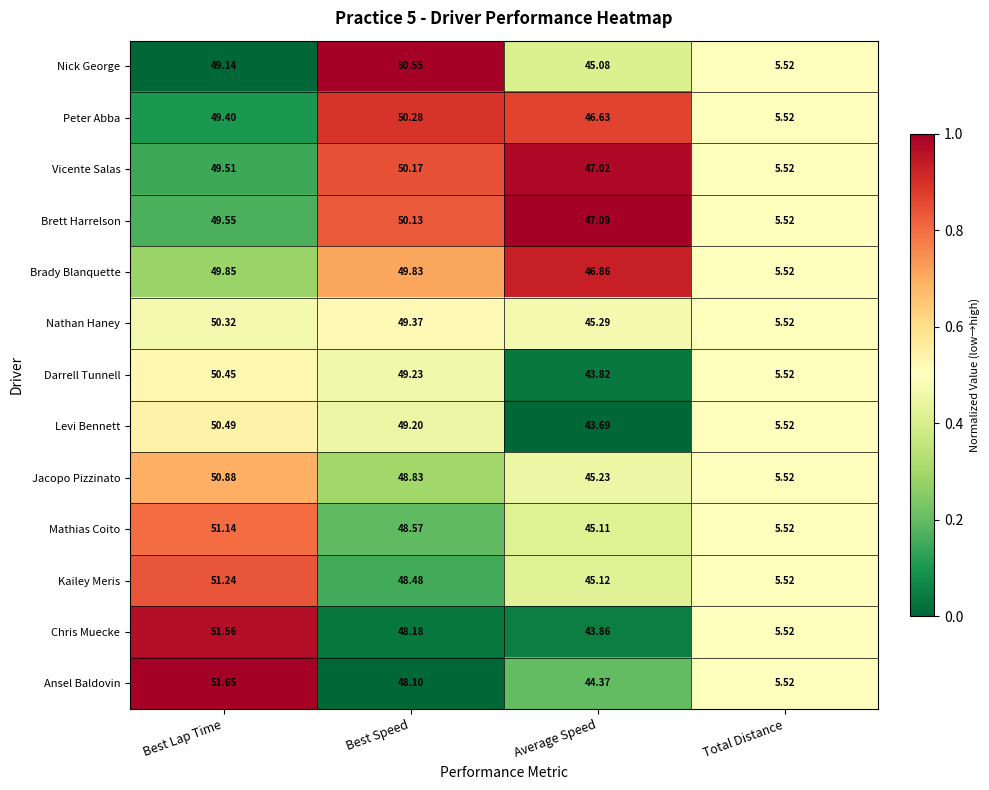

At which category is the sum across all series the highest?

Best Lap Time